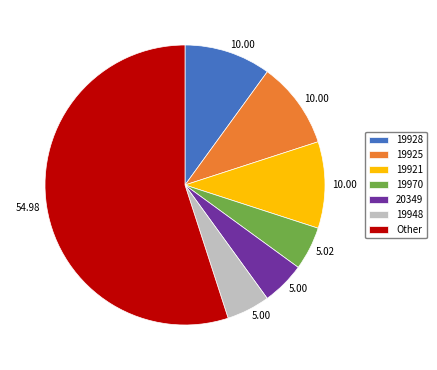

Which slice is the largest?

Other